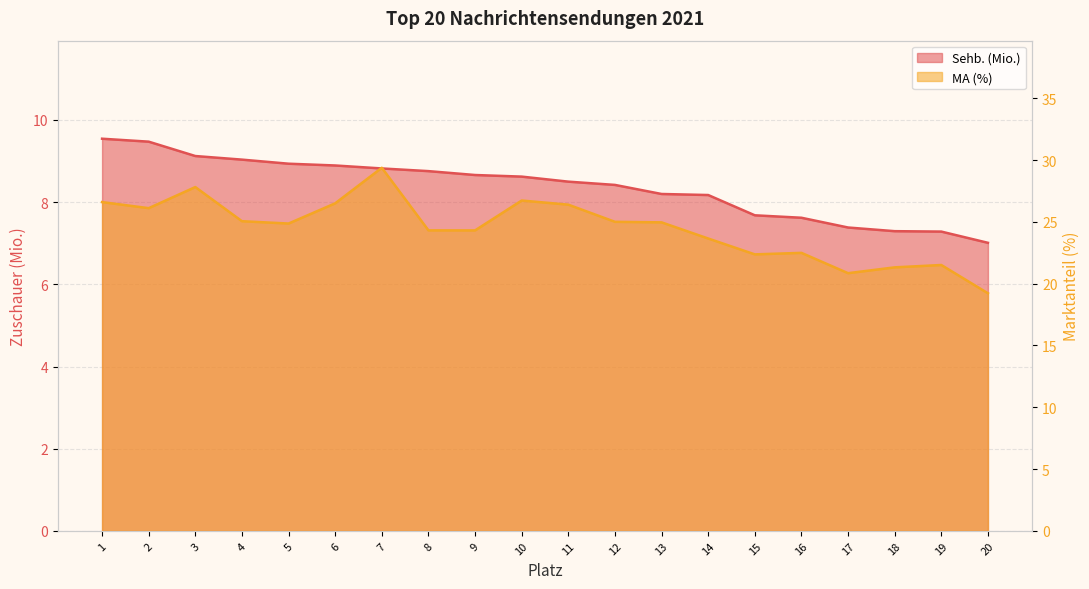

The MA (%) series shows 21.5 at 19. True or false?

True